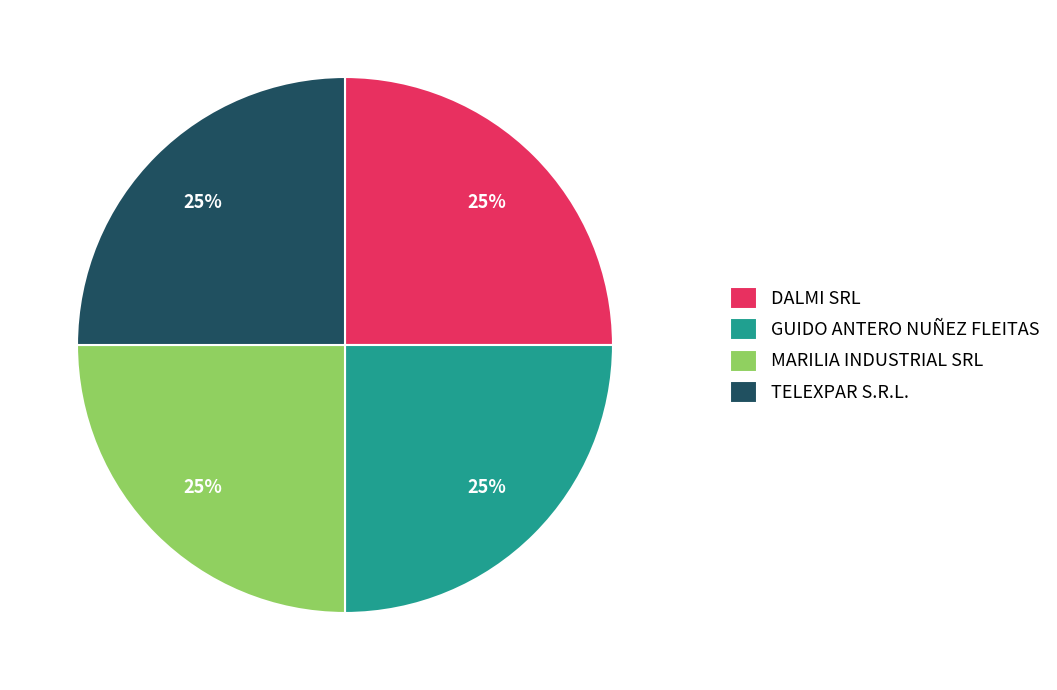

To the nearest percent, what is the combined percentage of GUIDO ANTERO NUÑEZ FLEITAS and MARILIA INDUSTRIAL SRL?

50%